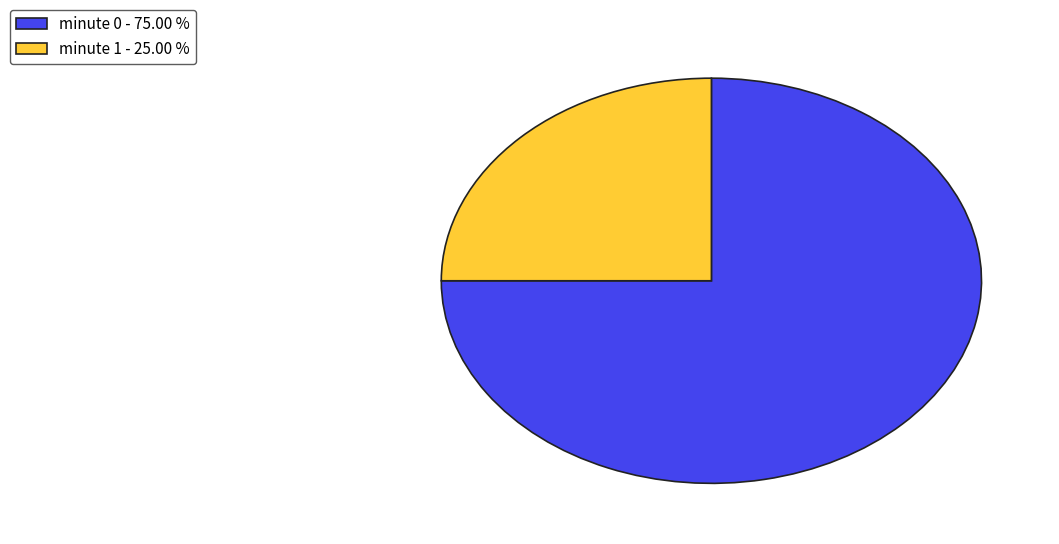

Count the number of slices in the pie.

2